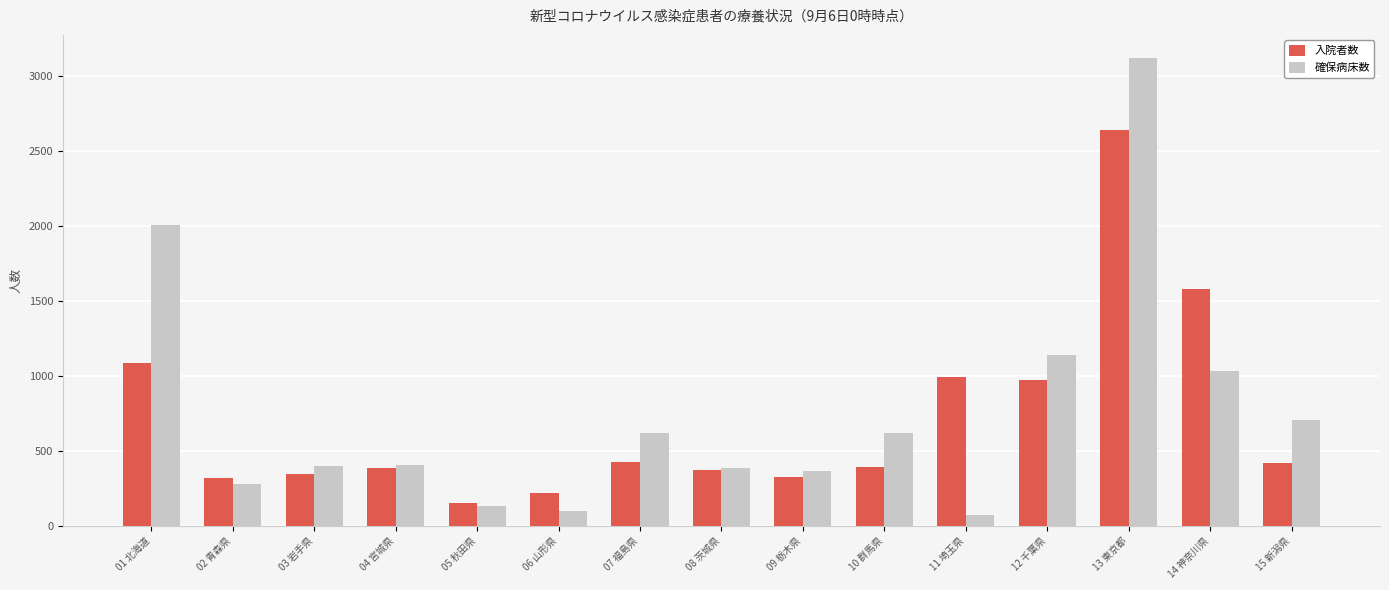

What is the spread (max minus min) of values at 14 神奈川県?

547